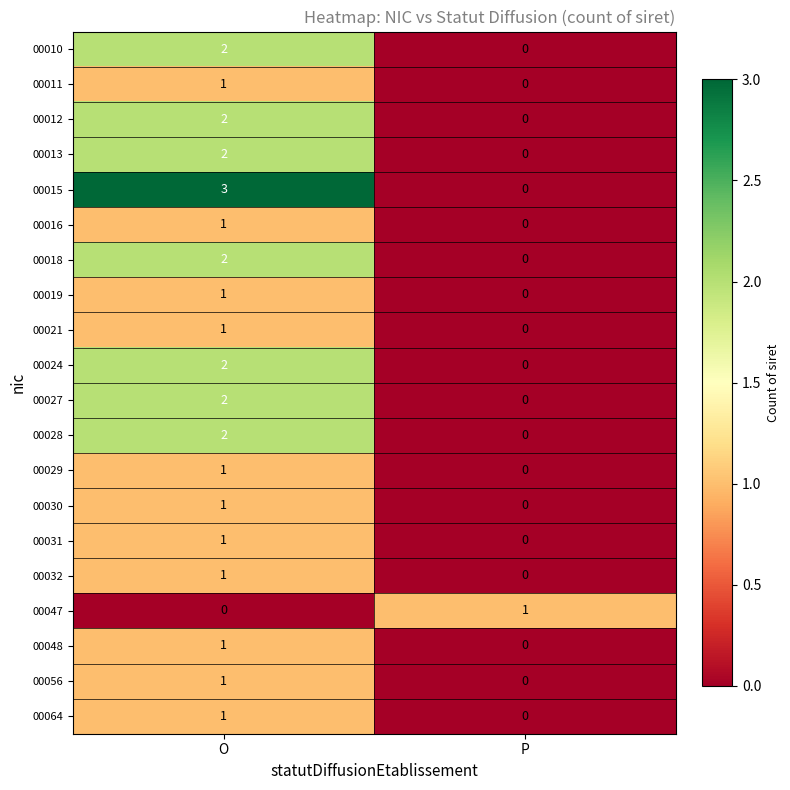

Is it true that 00016 equals 0 at P?

True